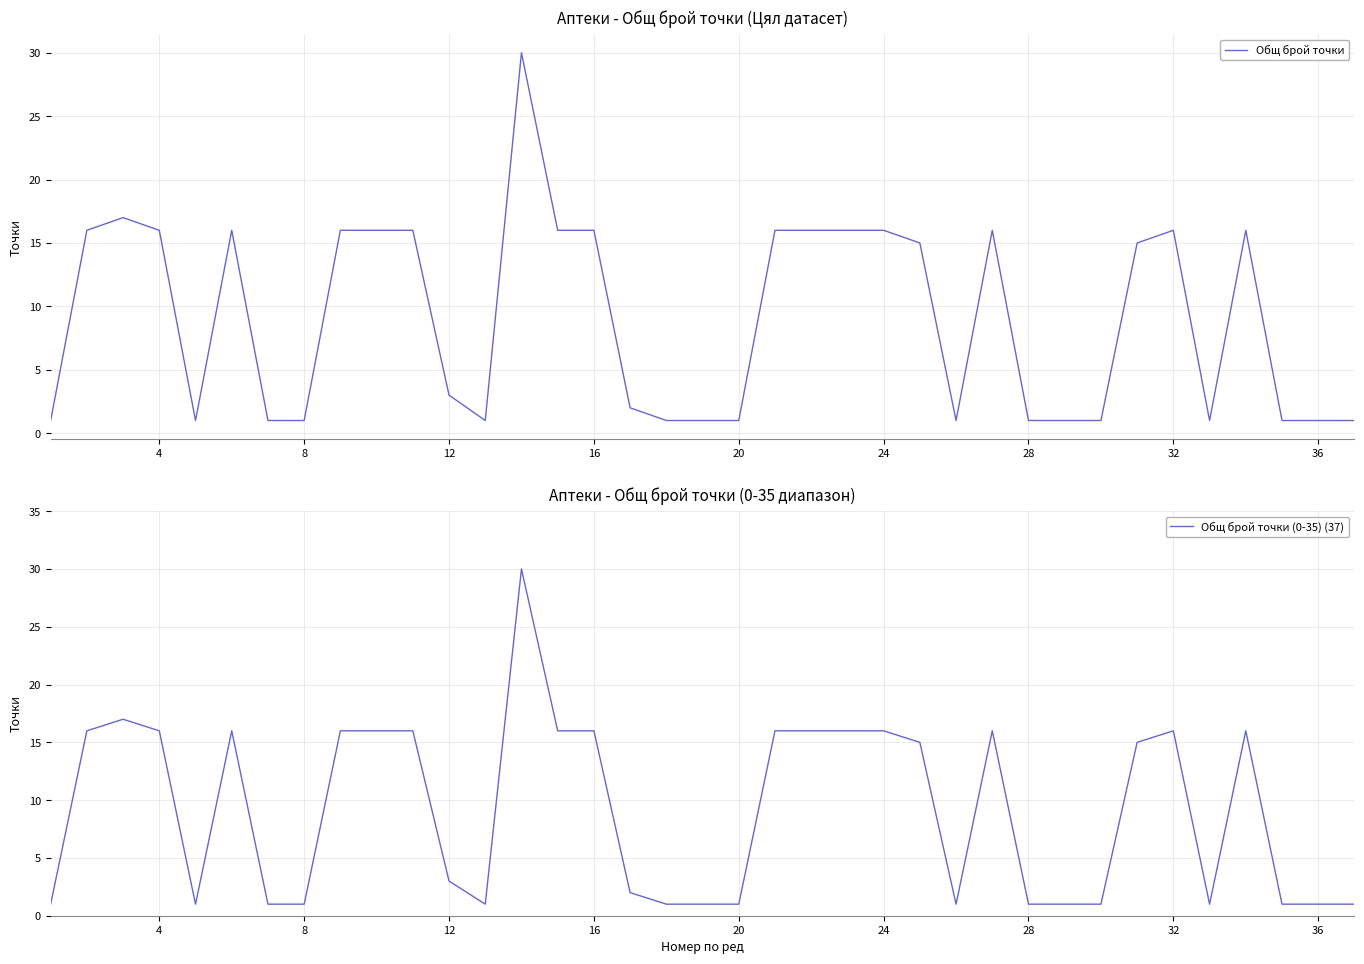

What is the difference between the maximum and minimum values in the Общ брой точки (0-35) (37) series?

29